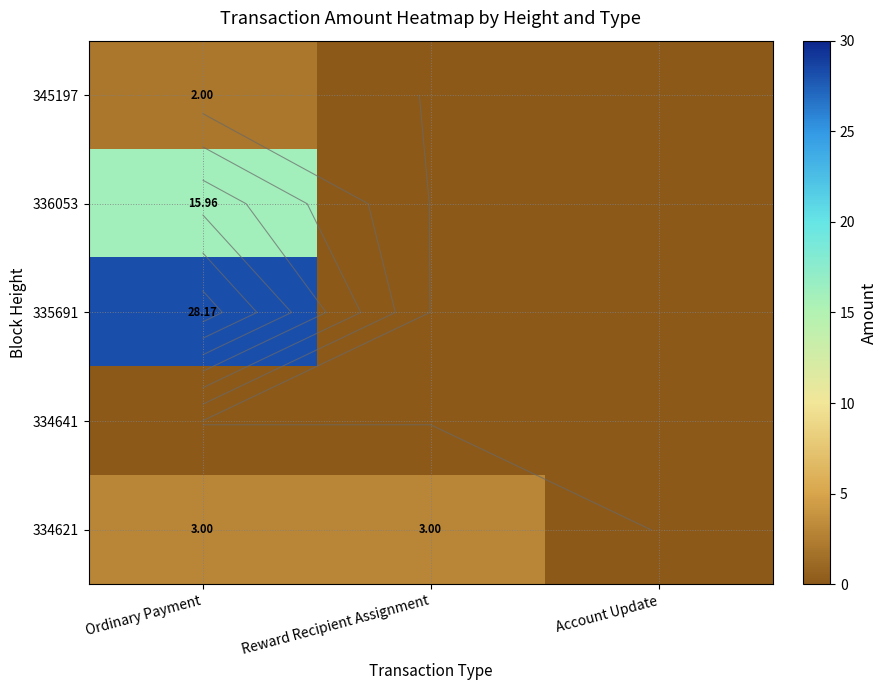

What is the greatest value displayed?

28.2